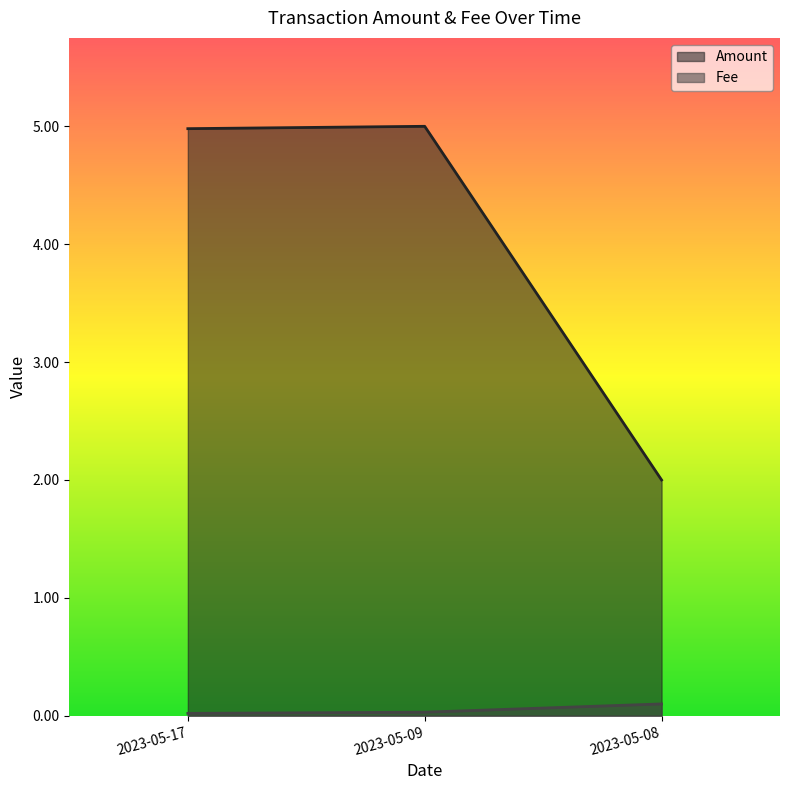

At 2023-05-09, list the series in order from largest to smallest.

Amount, Fee